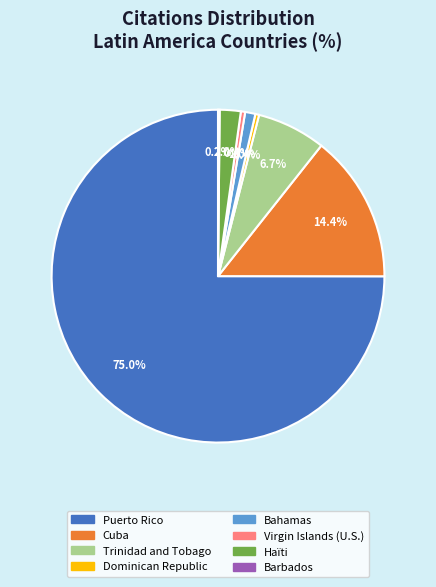

How much of the chart is everything except Virgin Islands (U.S.)?

99.6%